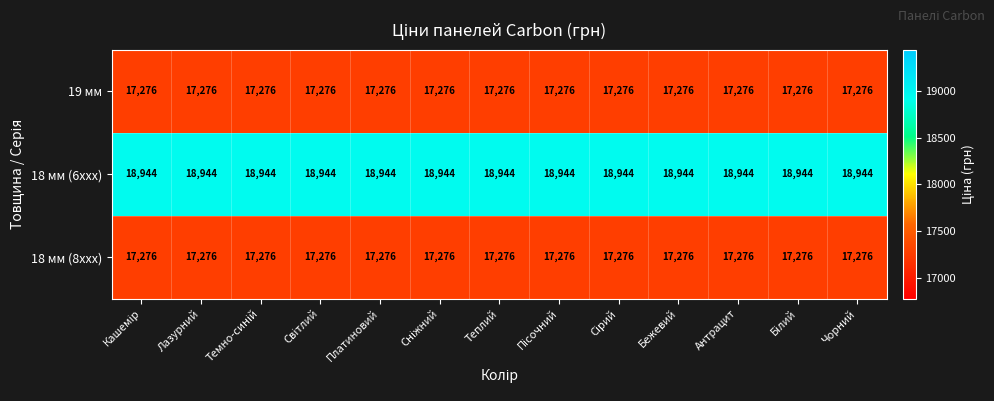

Is it true that 19 мм equals 17276 at Бежевий?

True